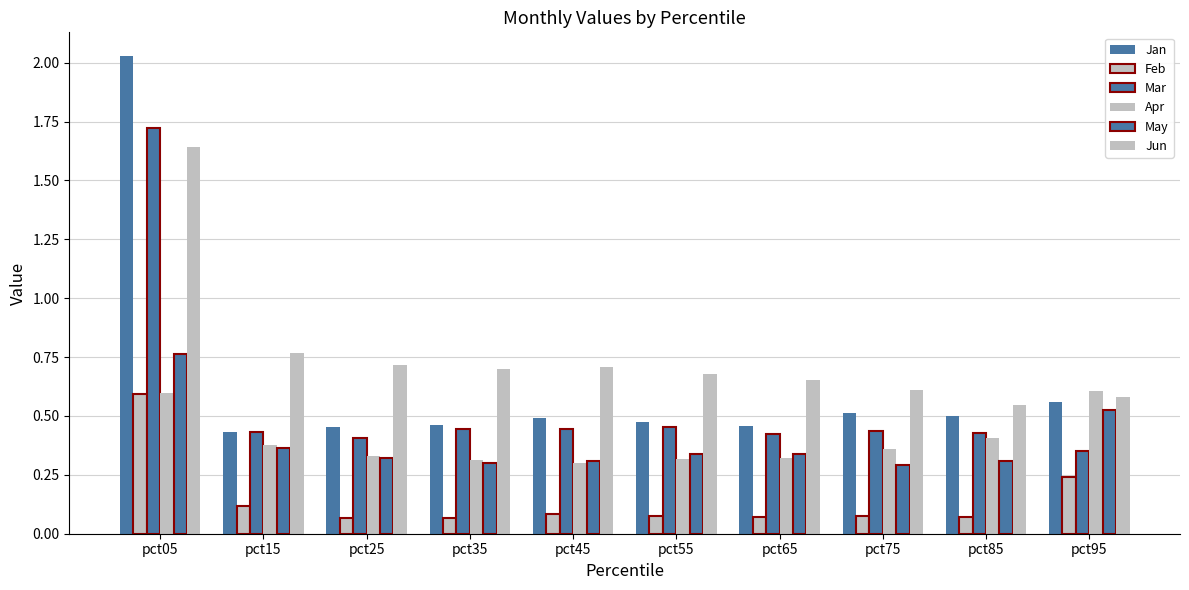

Reading left to right, transcribe all the data shown in this chart.

Jan: 2.0	0.4	0.5	0.5	0.5	0.5	0.5	0.5	0.5	0.6
Feb: 0.6	0.1	0.1	0.1	0.1	0.1	0.1	0.1	0.1	0.2
Mar: 1.7	0.4	0.4	0.4	0.4	0.5	0.4	0.4	0.4	0.4
Apr: 0.6	0.4	0.3	0.3	0.3	0.3	0.3	0.4	0.4	0.6
May: 0.8	0.4	0.3	0.3	0.3	0.3	0.3	0.3	0.3	0.5
Jun: 1.6	0.8	0.7	0.7	0.7	0.7	0.7	0.6	0.5	0.6